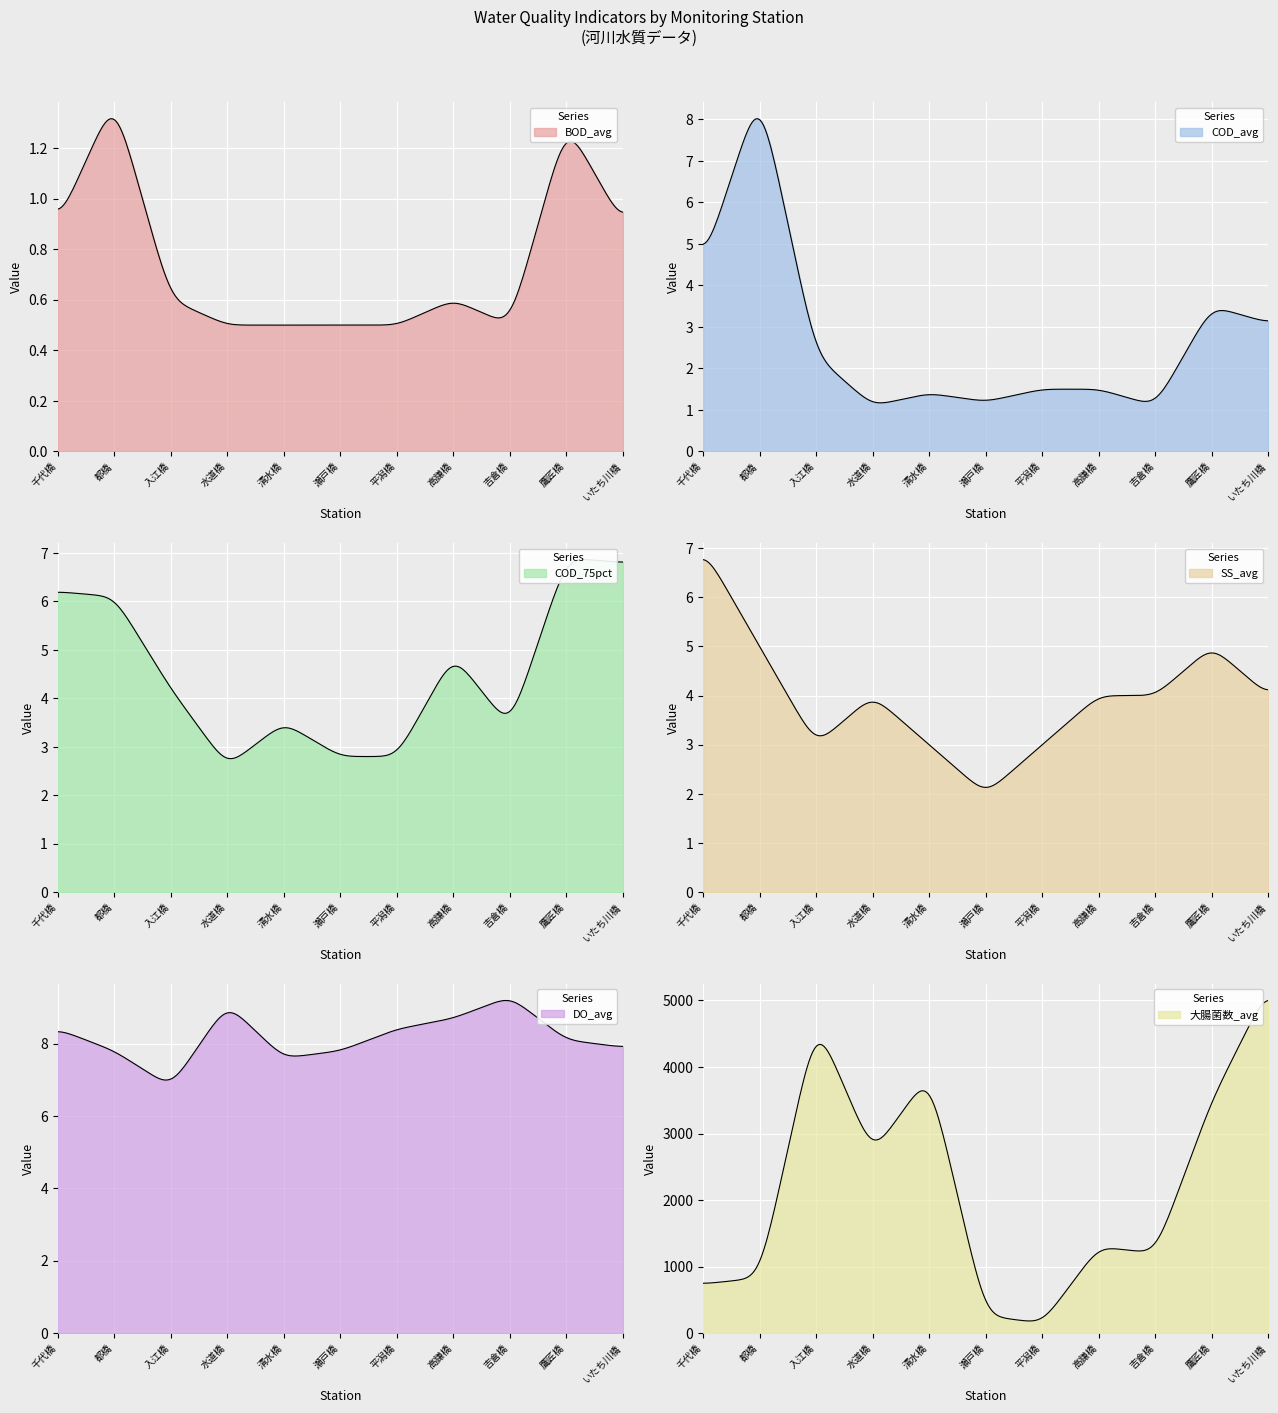

Which series has the largest range (max minus min)?

大腸菌数_avg